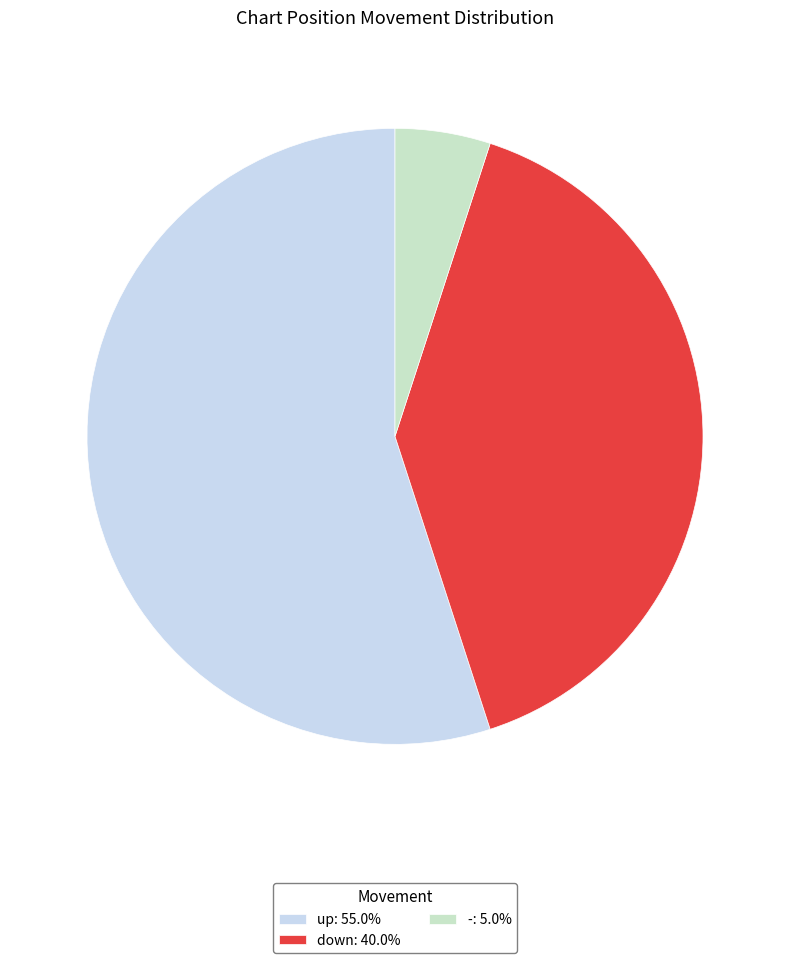

What is the ratio of the value at up: 55.0% to the value at down: 40.0%?

1.4